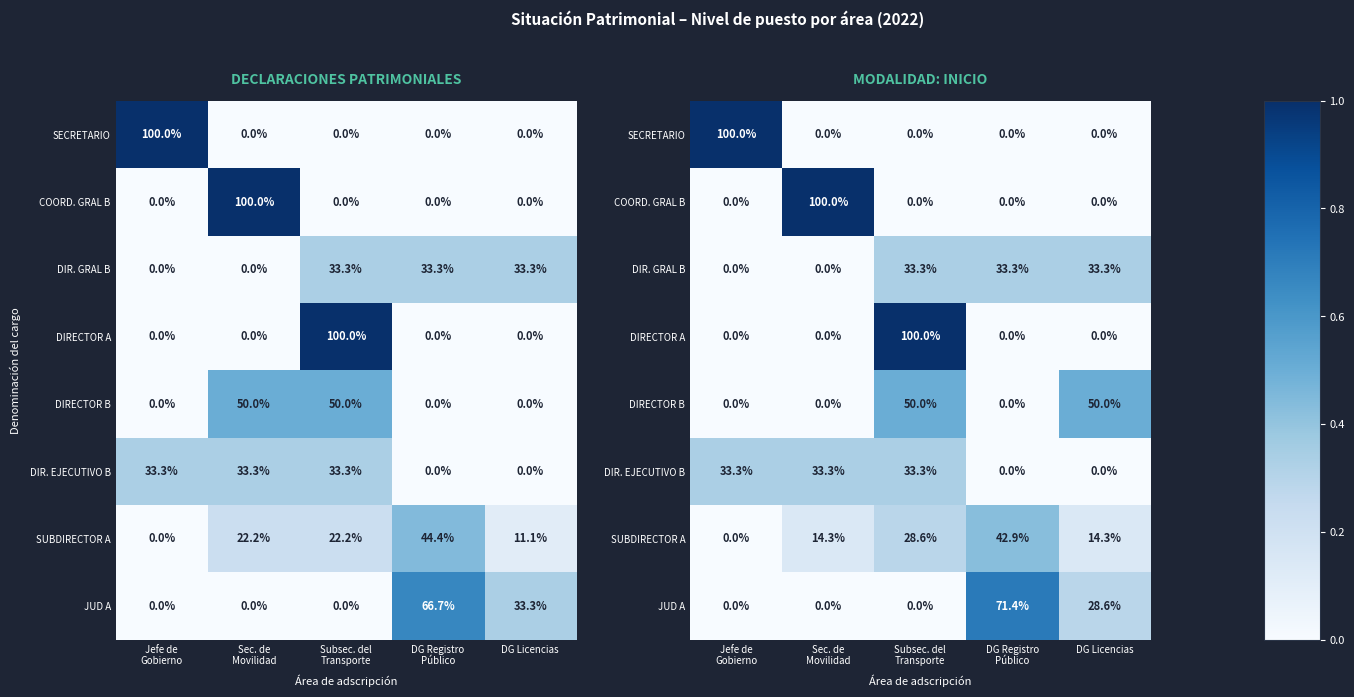

Which series changed the most between Subsec. del Transporte and DG Registro Público?

DIRECTOR A